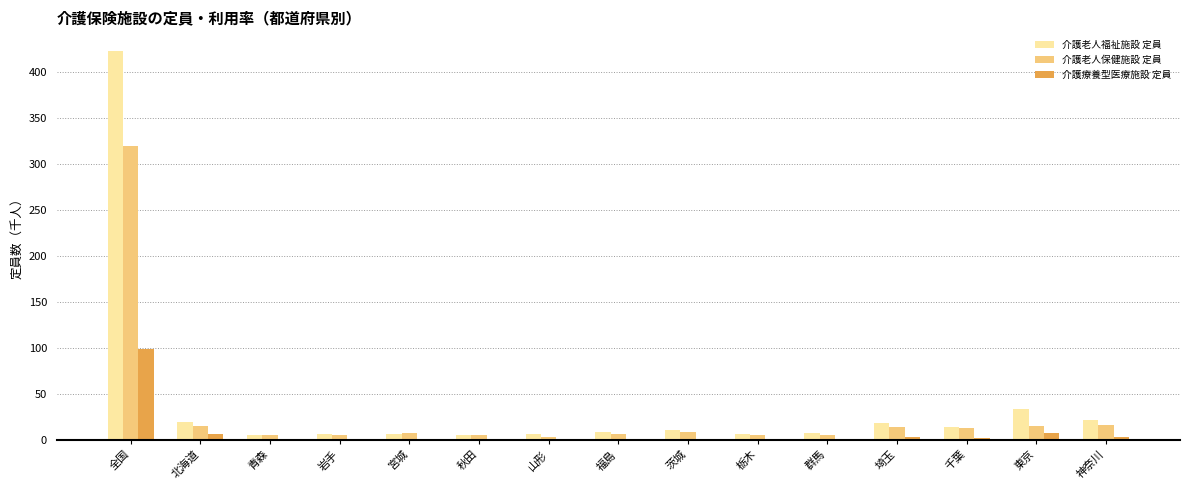

What is the sum of all 介護老人福祉施設 定員 values?

592.2